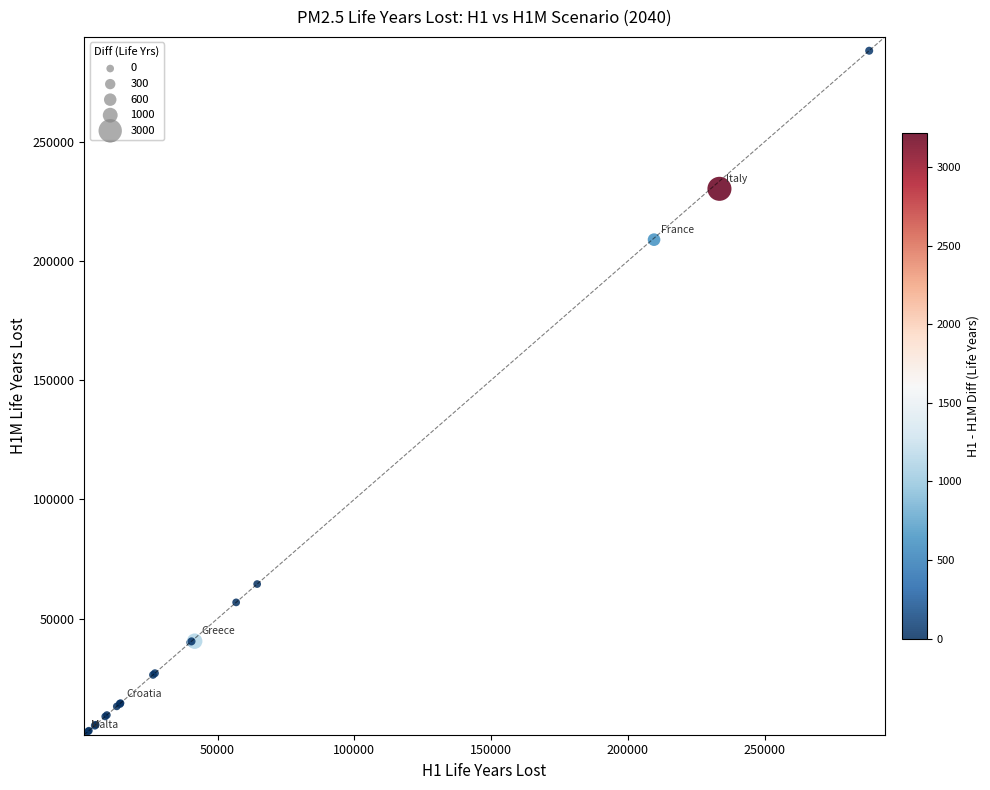

What Y value in the scatter plot is closest to 144720?

208910.0